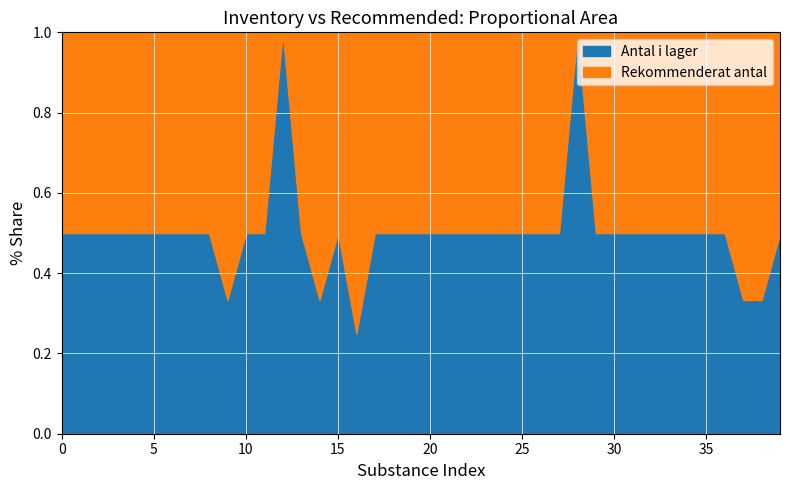

What is the maximum value for Antal i lager?

1.0